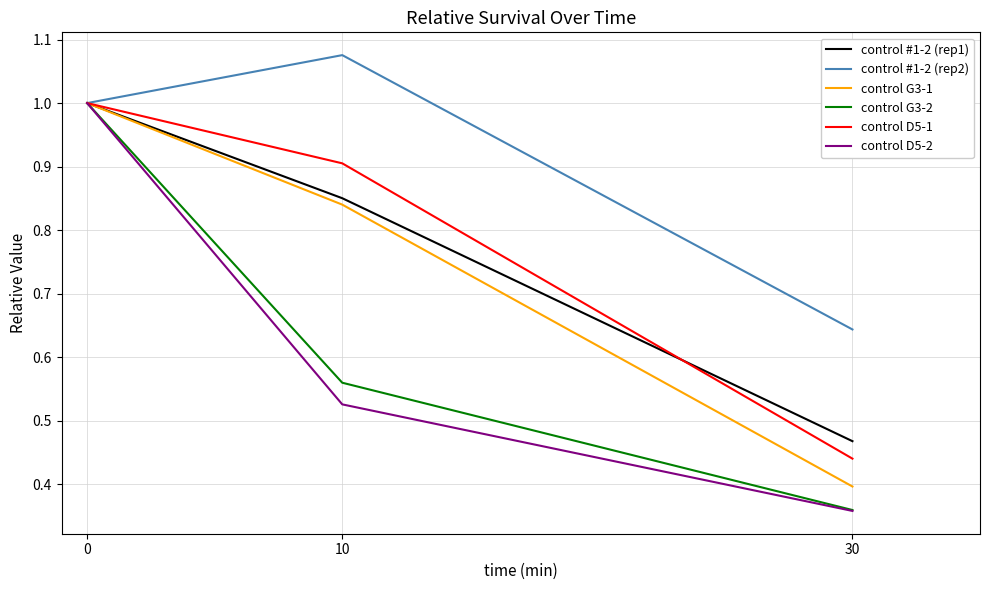

What is the maximum value for control G3-2?

1.0